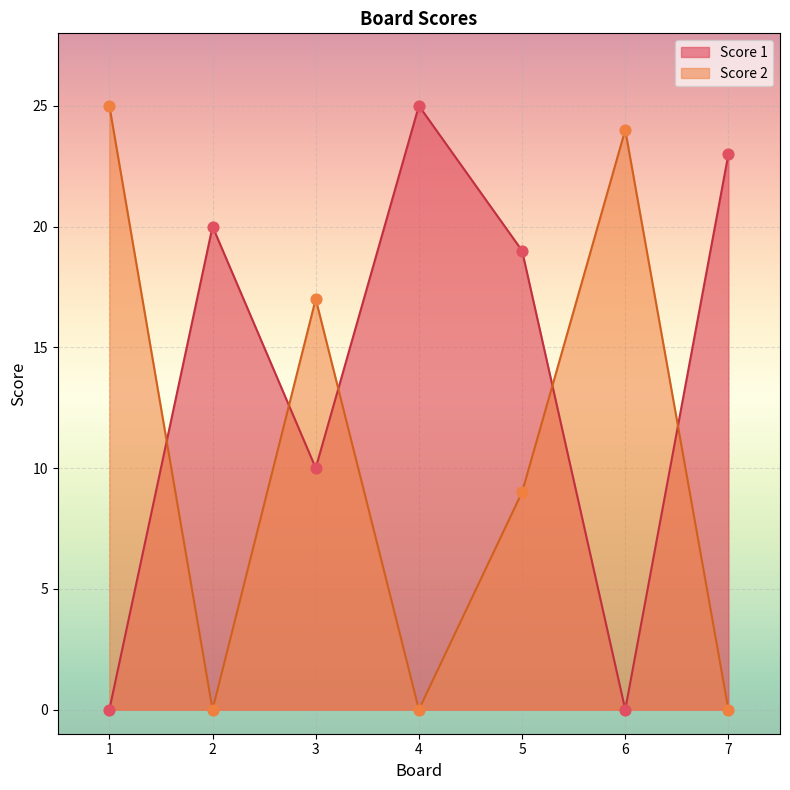

Which series reaches the minimum Y coordinate?

Score 1